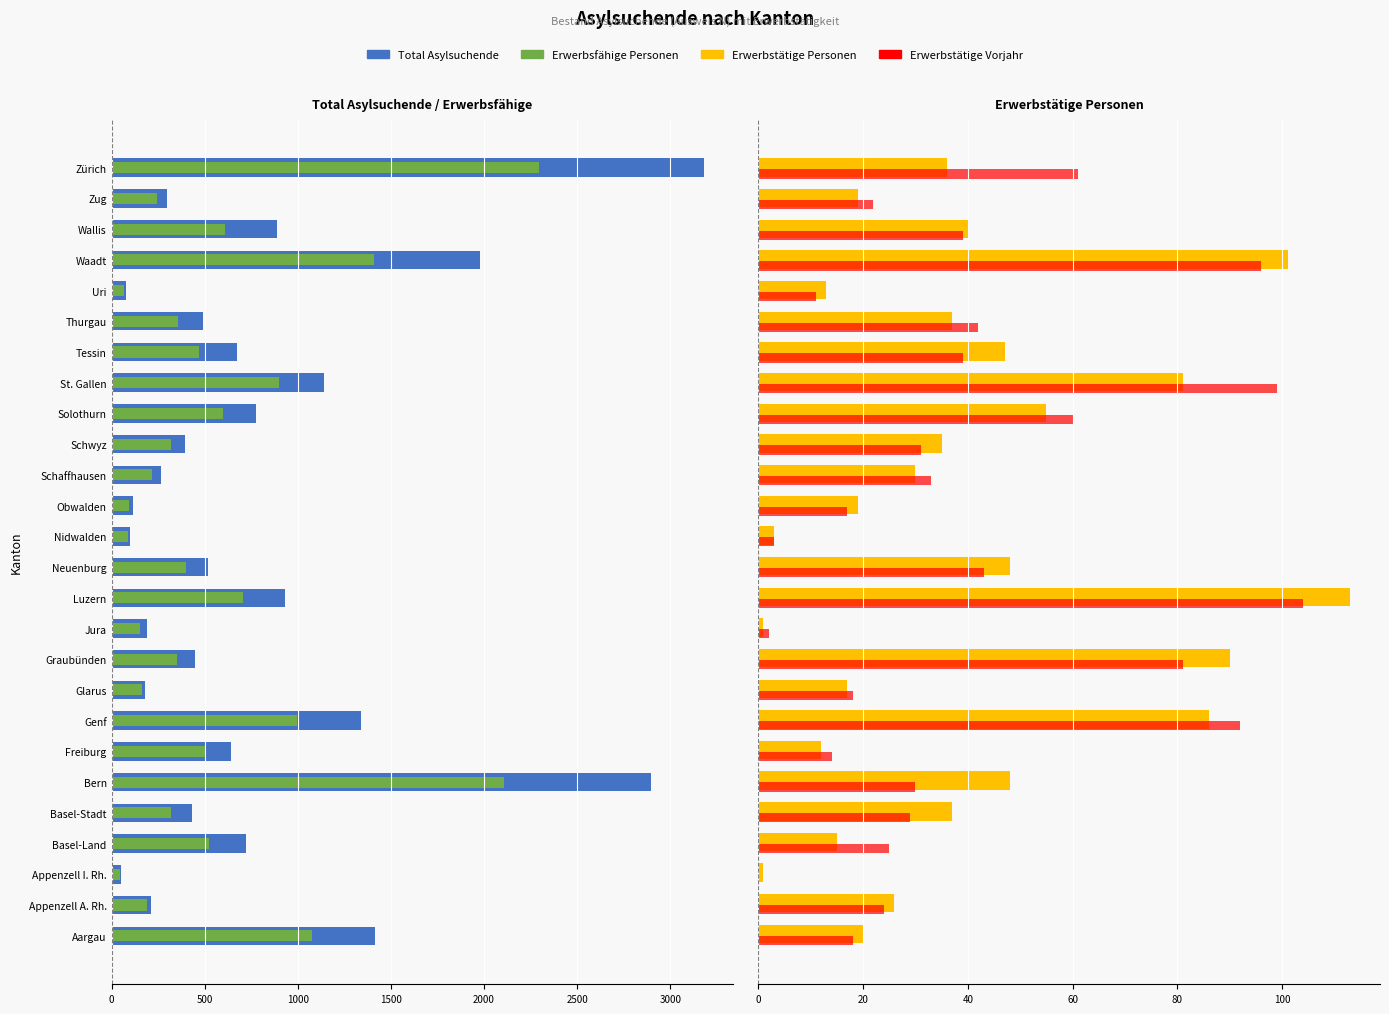

Which series has the largest range (max minus min)?

Total Asylsuchende